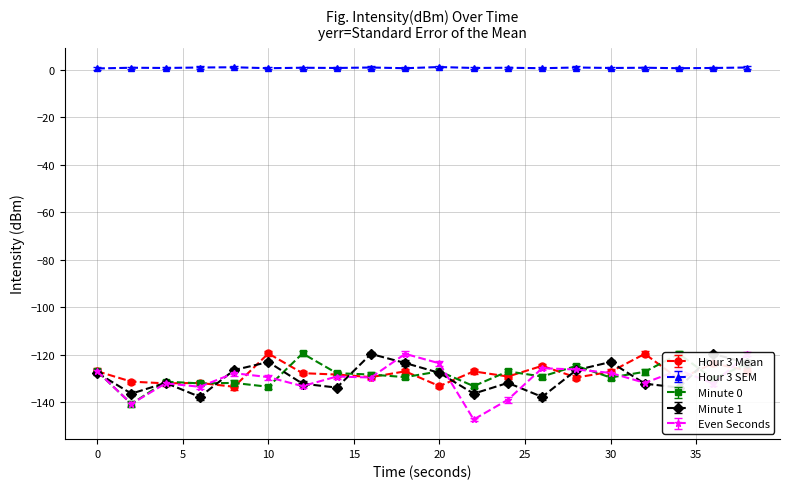

What is the value of the Minute 0 point at the 9th from the left?

-128.4